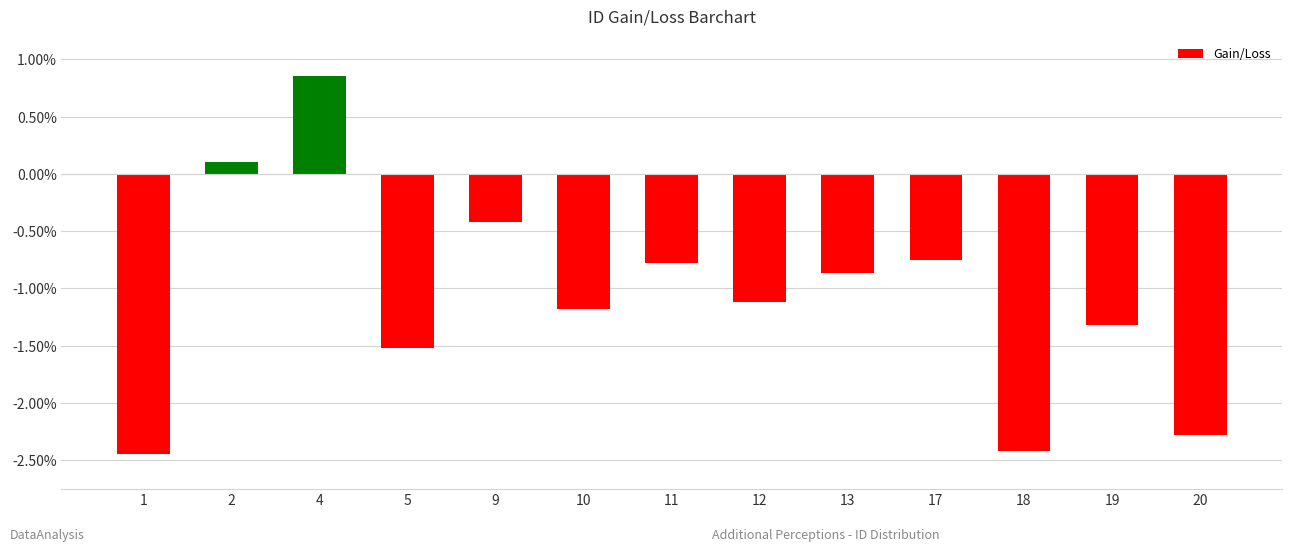

Between 13 and 4, which is larger?

4